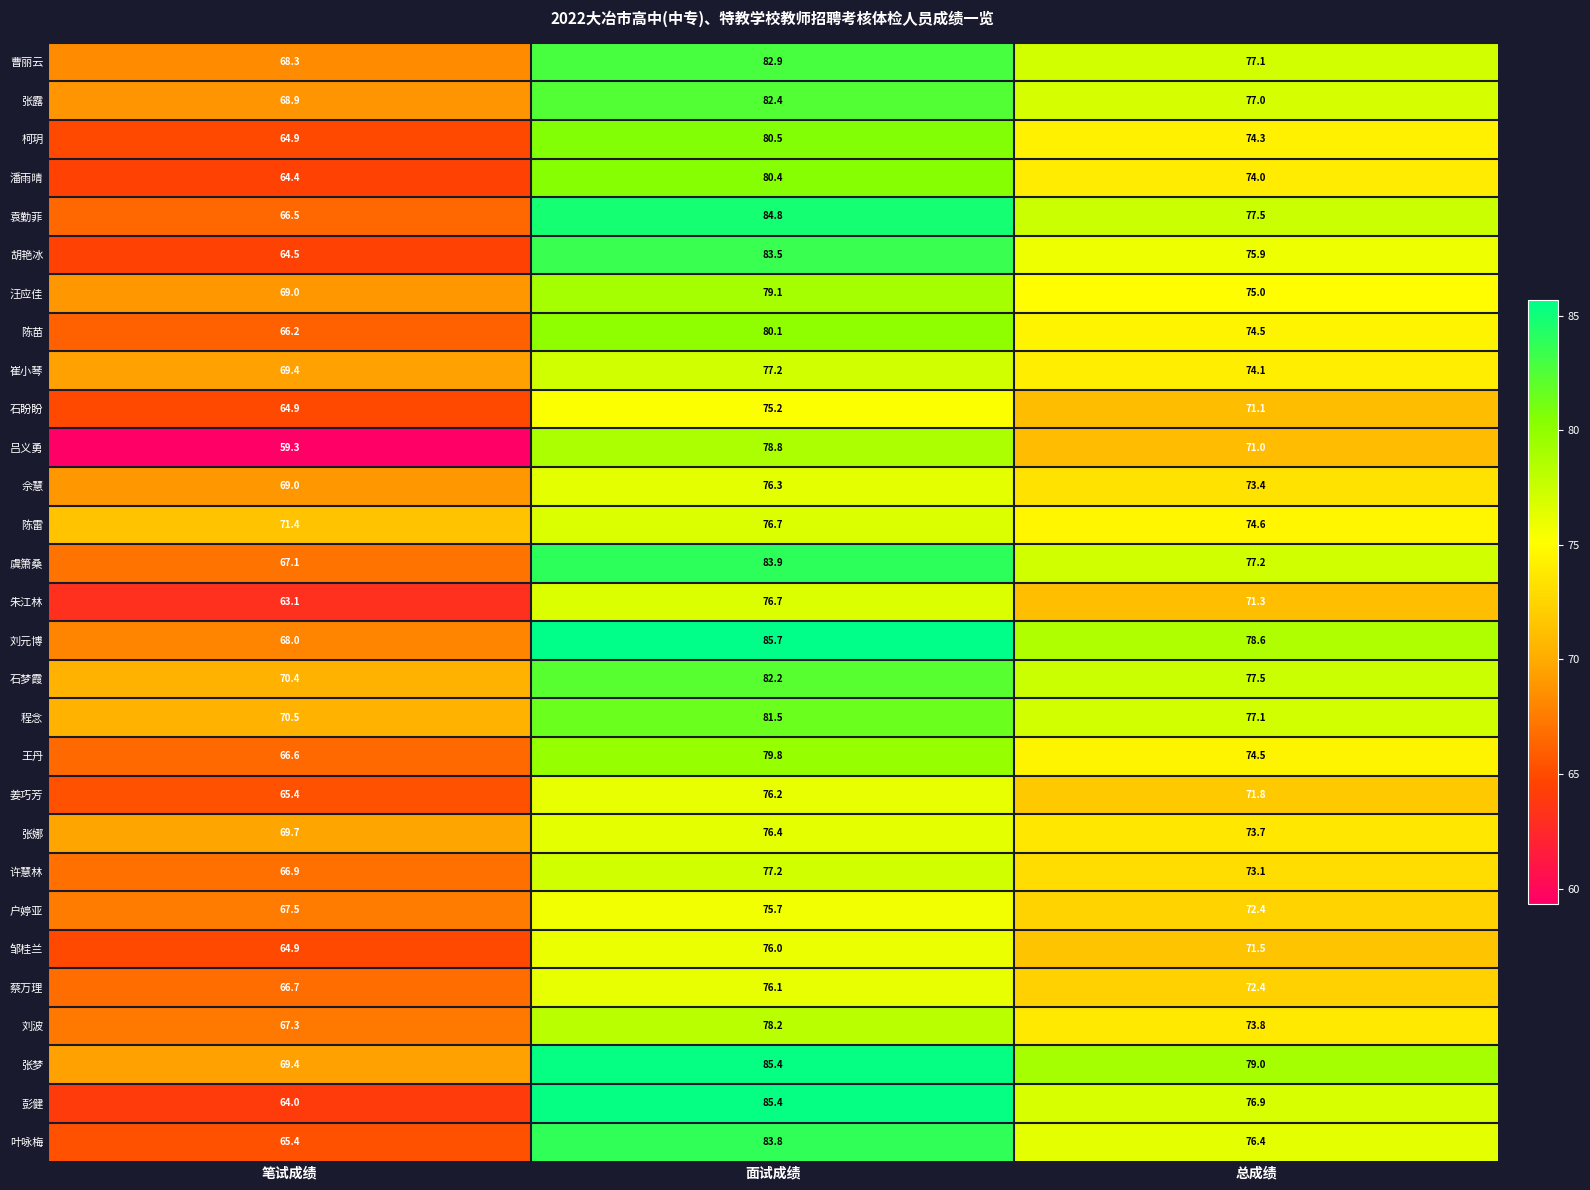

Between 面试成绩 and 总成绩, which series saw the biggest shift?

彭健